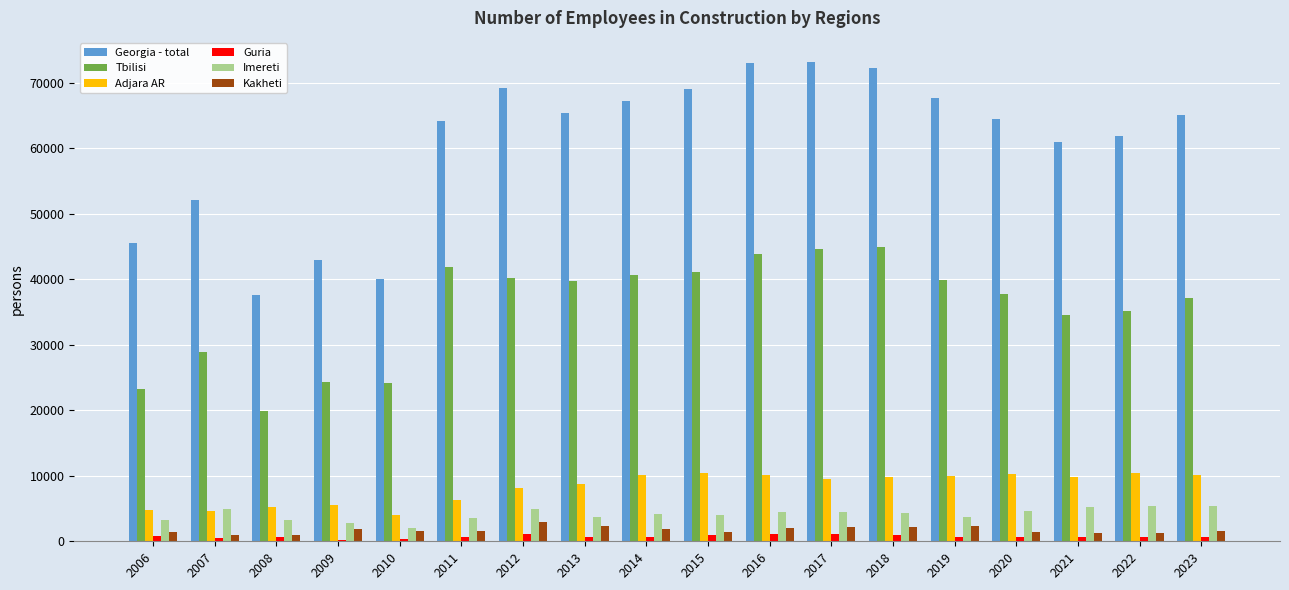

What is the maximum value shown in the chart?

73154